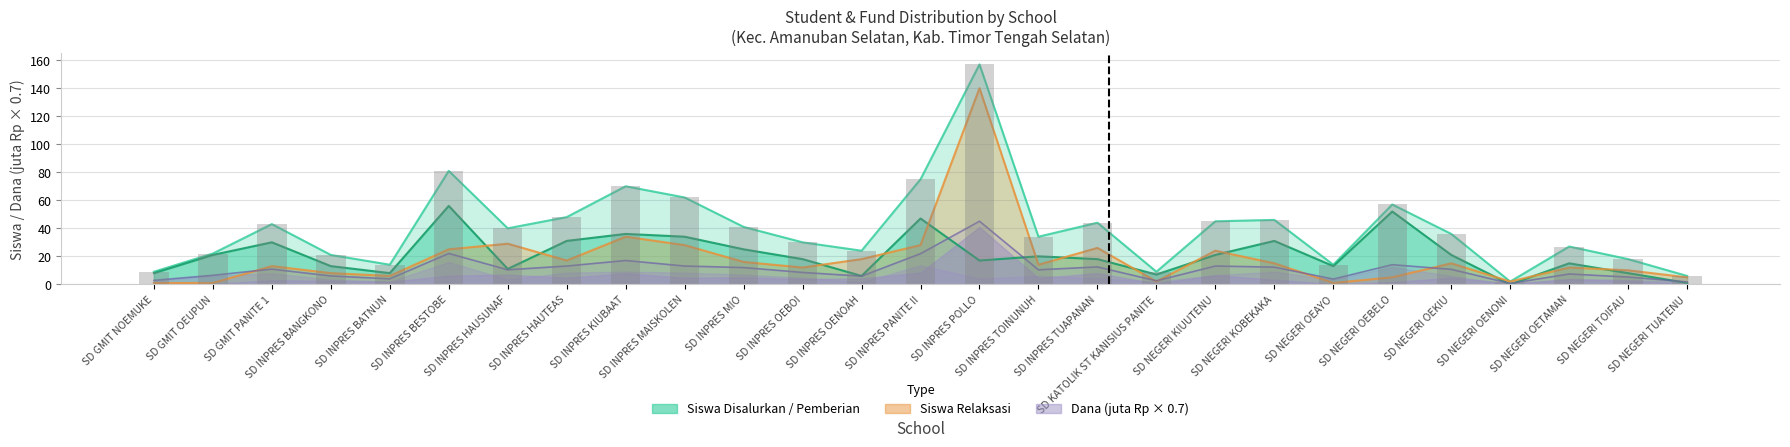

At which label does Siswa Pemberian reach its minimum?

SD NEGERI OENONI